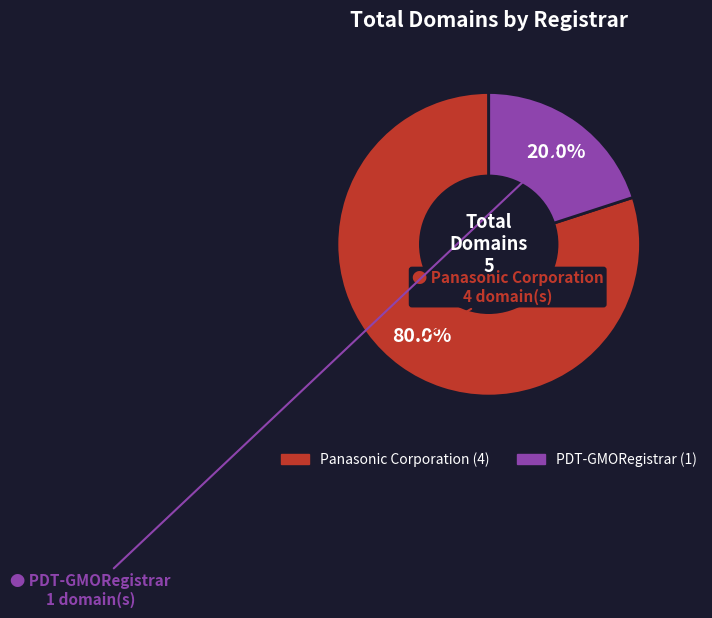

Which slice represents more than half of the pie?

Panasonic Corporation